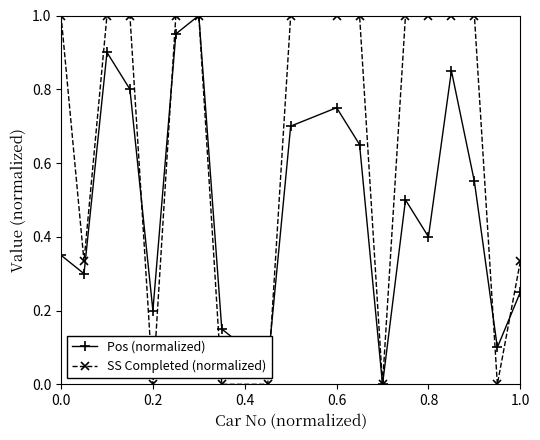

List the series in order of their overall mean, lowest first.

Pos (normalized), SS Completed (normalized)